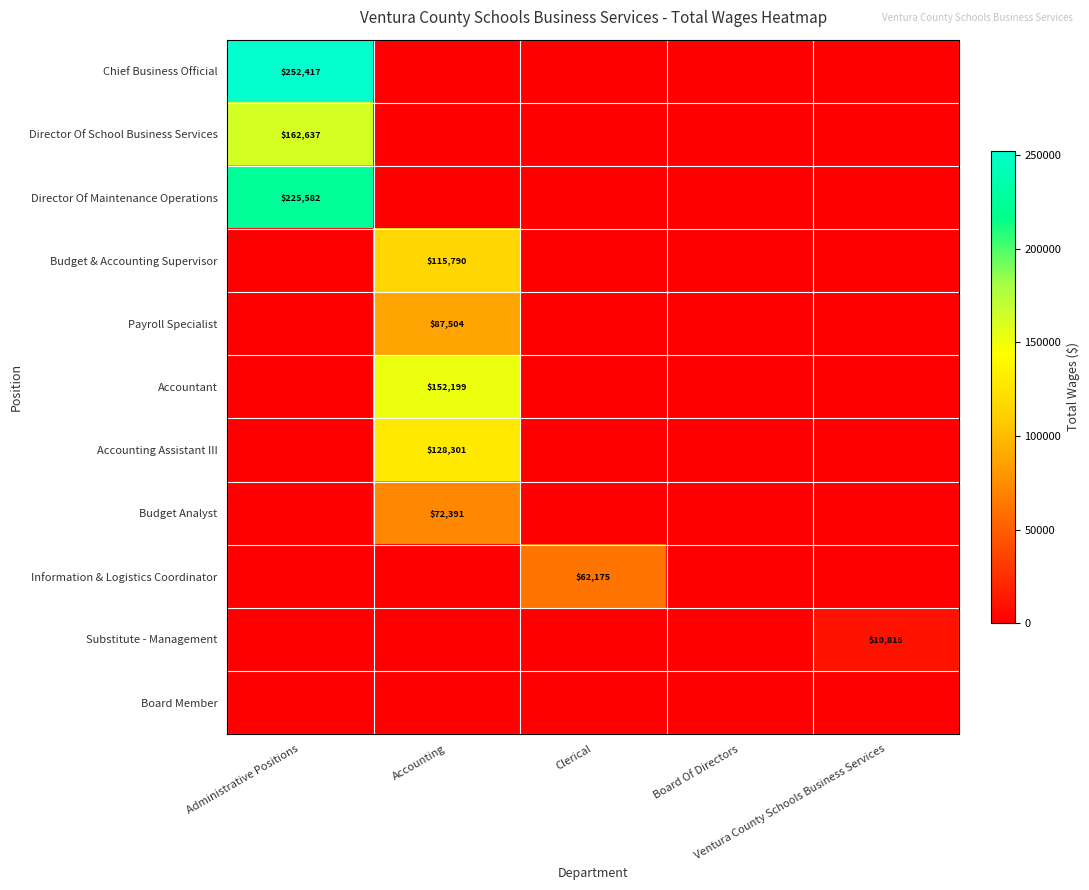

The Director Of Maintenance Operations series shows 225582 at Administrative Positions. True or false?

True